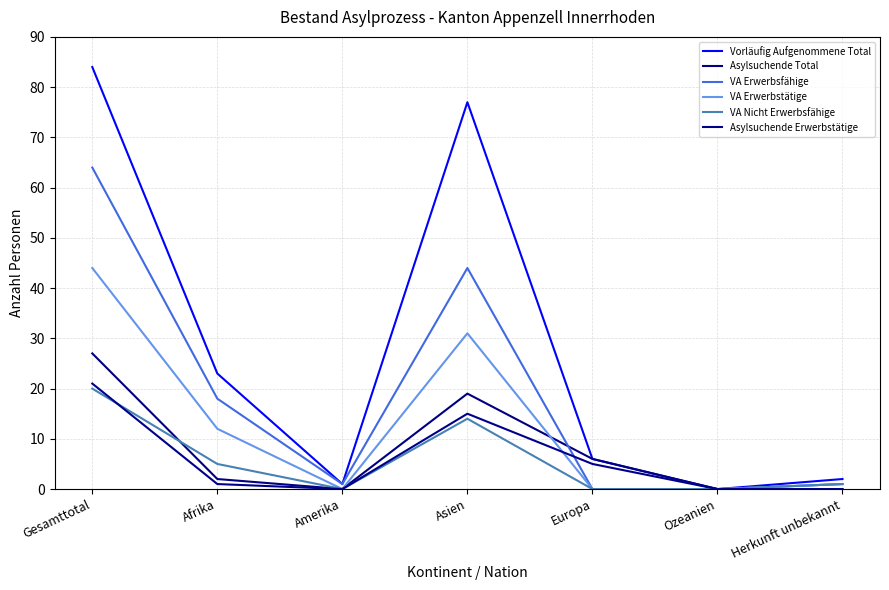

Reading right to left, transcribe all the data shown in this chart.

Vorläufig Aufgenommene Total: Herkunft unbekannt=2	Ozeanien=0	Europa=6	Asien=77	Amerika=1	Afrika=23	Gesamttotal=84
Asylsuchende Total: Herkunft unbekannt=0	Ozeanien=0	Europa=6	Asien=19	Amerika=0	Afrika=2	Gesamttotal=27
VA Erwerbsfähige: Herkunft unbekannt=1	Ozeanien=0	Europa=0	Asien=44	Amerika=1	Afrika=18	Gesamttotal=64
VA Erwerbstätige: Herkunft unbekannt=1	Ozeanien=0	Europa=0	Asien=31	Amerika=0	Afrika=12	Gesamttotal=44
VA Nicht Erwerbsfähige: Herkunft unbekannt=1	Ozeanien=0	Europa=0	Asien=14	Amerika=0	Afrika=5	Gesamttotal=20
Asylsuchende Erwerbstätige: Herkunft unbekannt=0	Ozeanien=0	Europa=5	Asien=15	Amerika=0	Afrika=1	Gesamttotal=21